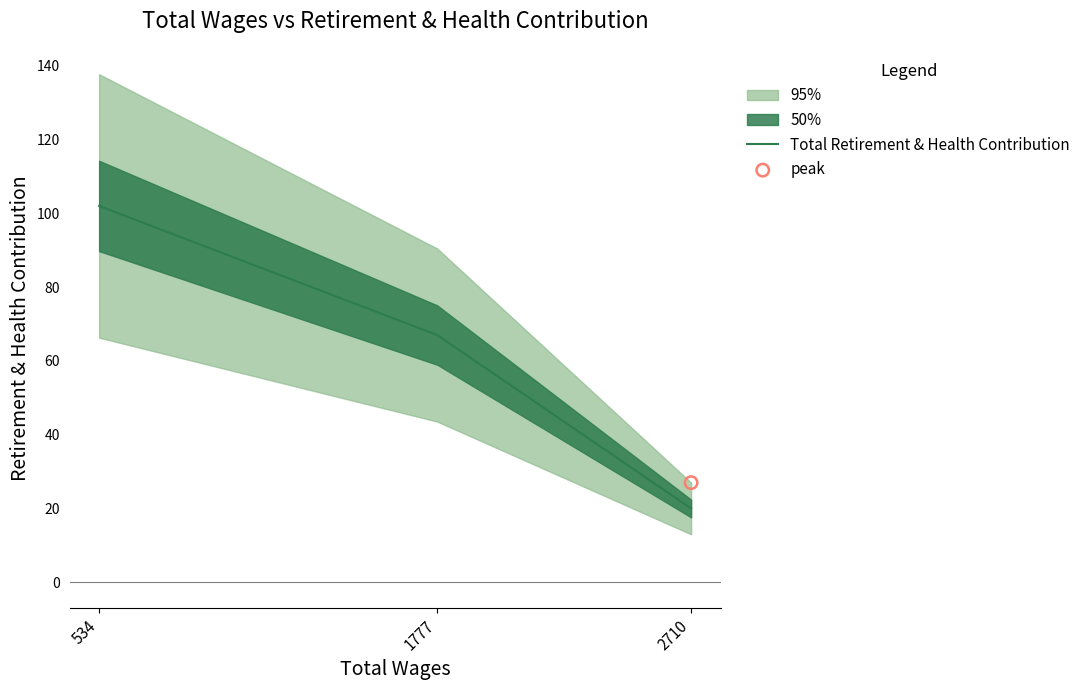

What is the change in value from 1777 to 2710?

-47